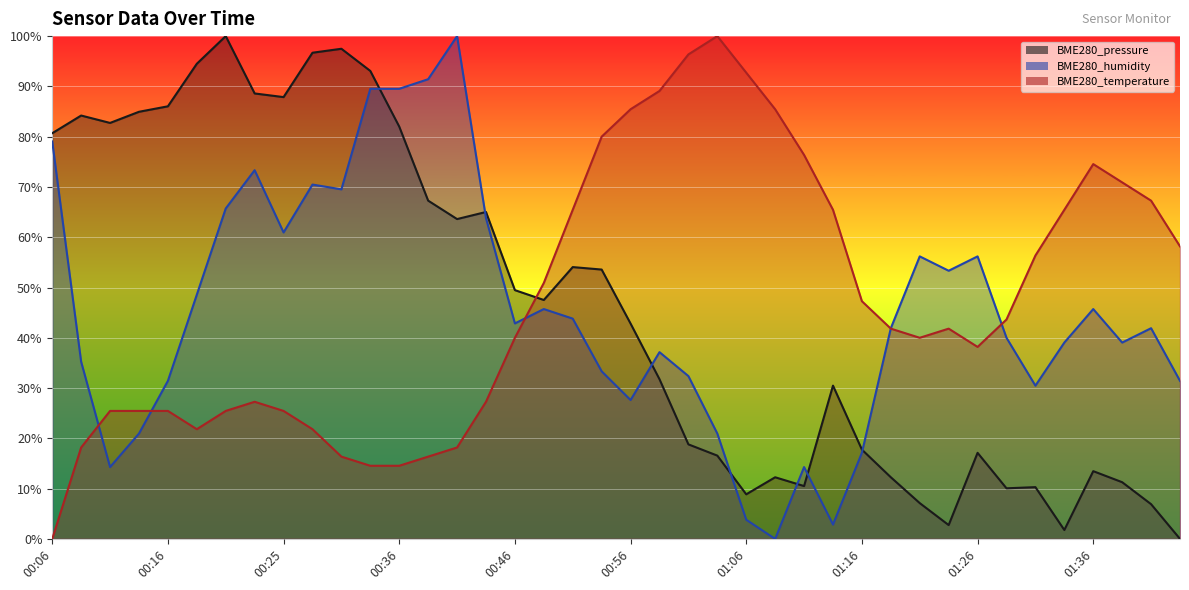

At which category does BME280_temperature reach its first local peak?

00:23